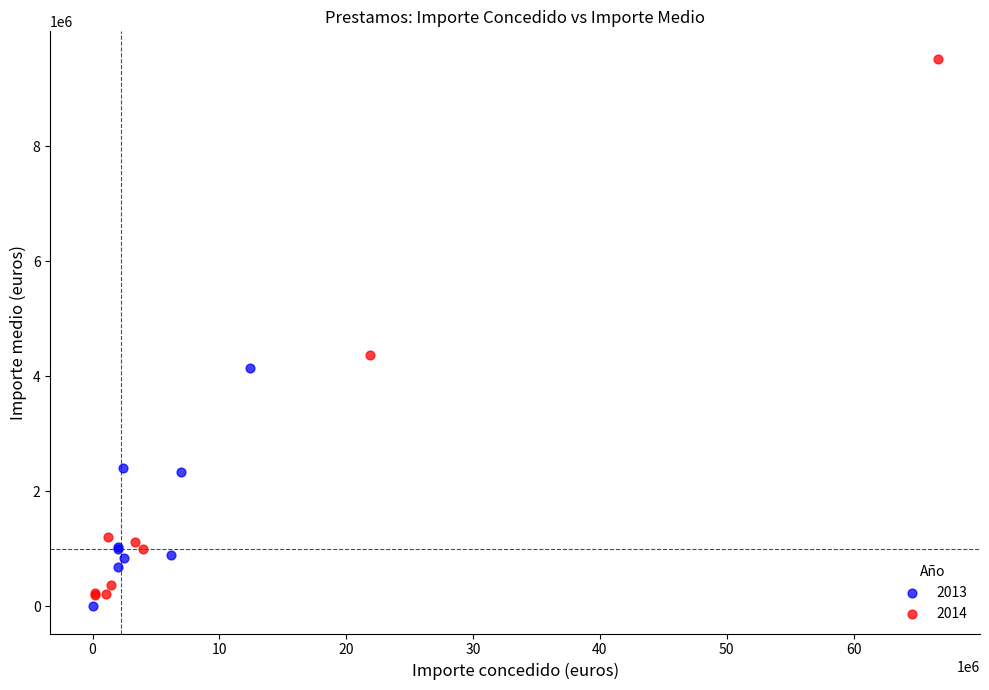

Which series reaches the maximum Y coordinate?

2014